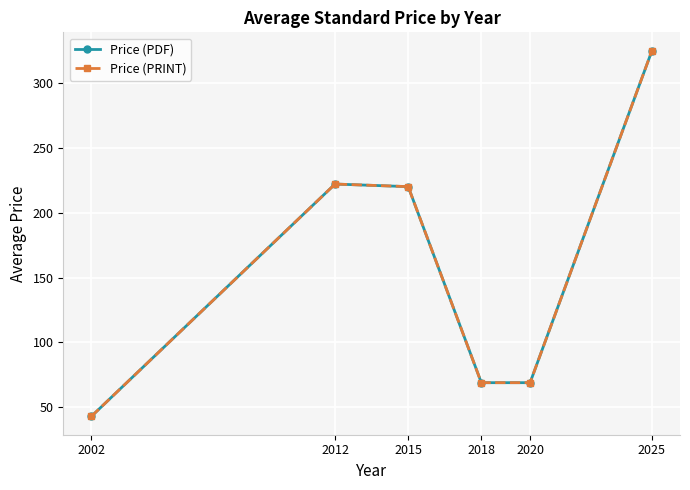

What is the difference between the Price (PDF) values at 2002 and 2018?

26.0